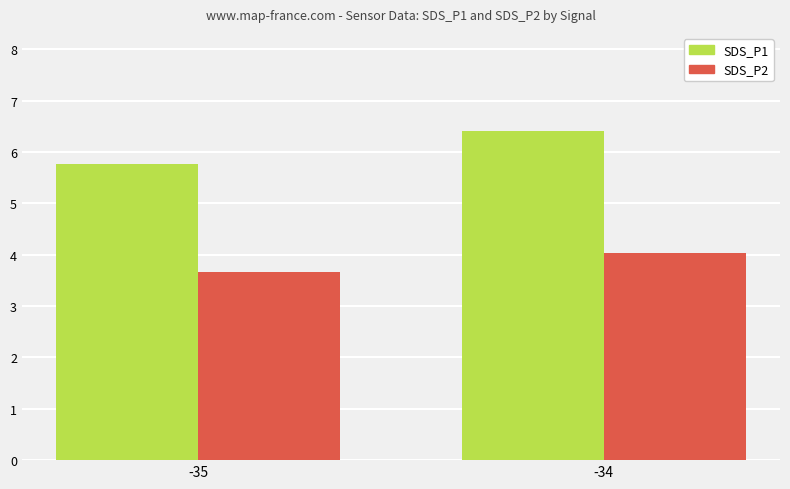

What is the spread (max minus min) of values at -34?

2.4